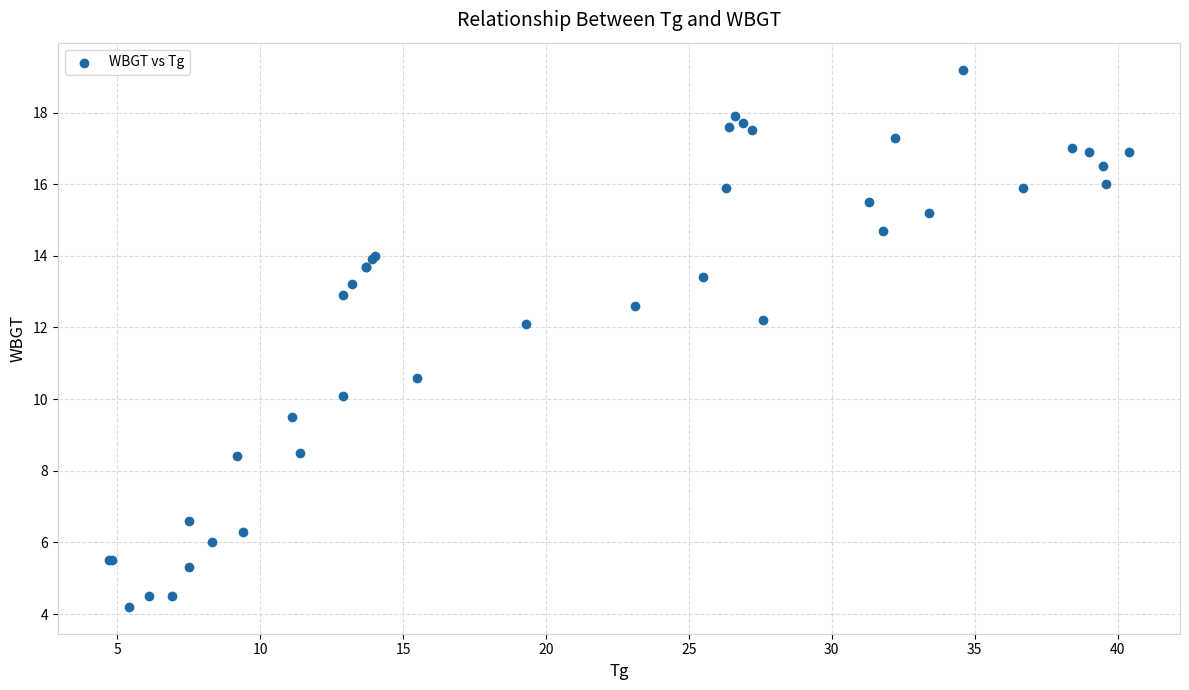

What Y value in the scatter plot is closest to 11?

10.6